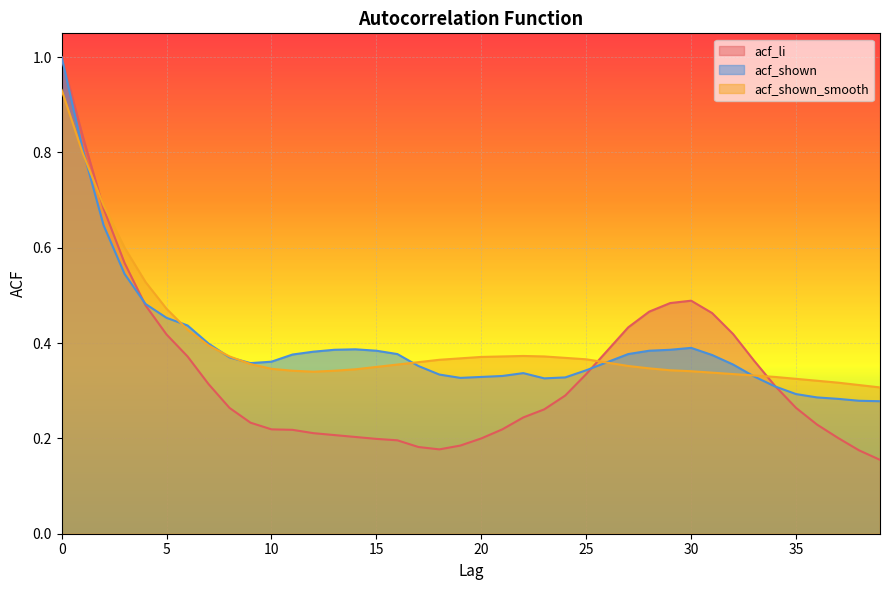

What is the average value of the acf_li series?

0.3